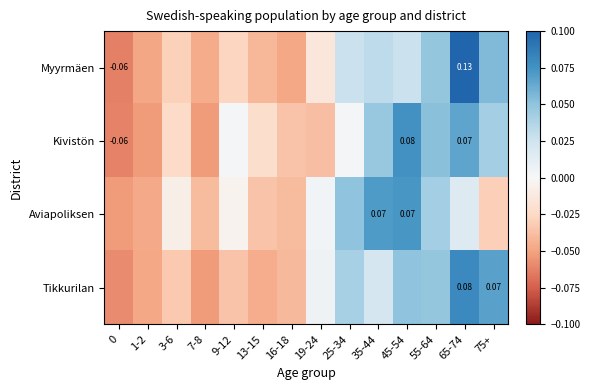

How many values in the Myyrmäen series exceed 0?

6